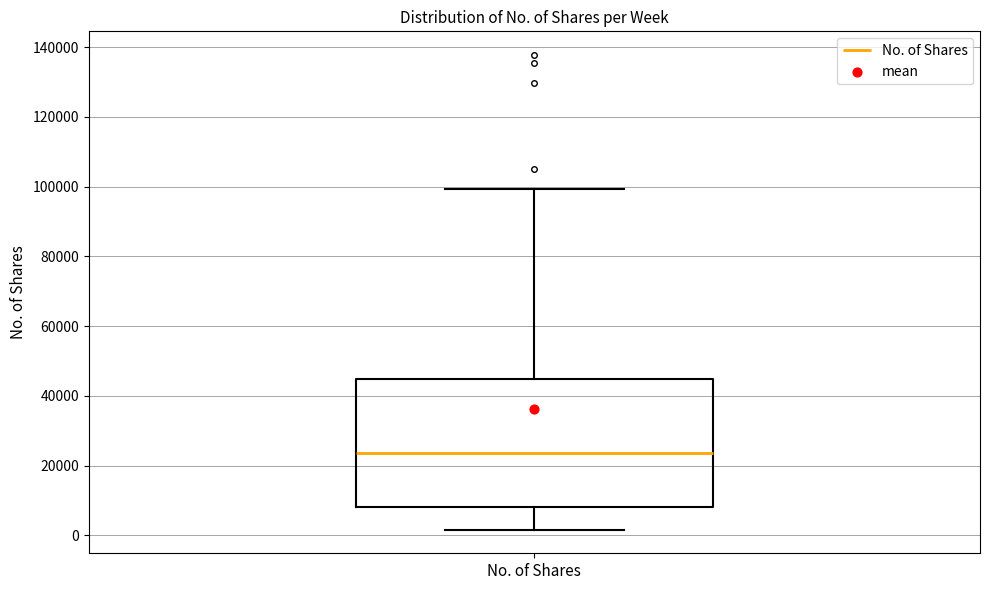

Read this box plot against the y-axis: the position of the median line, the range covered by the box, and the ends of both whiskers. The values are not printed on the chart, so give them approximately, as read against the axis.

median 24000, box 8000 to 44000, whiskers 2000 to 100000